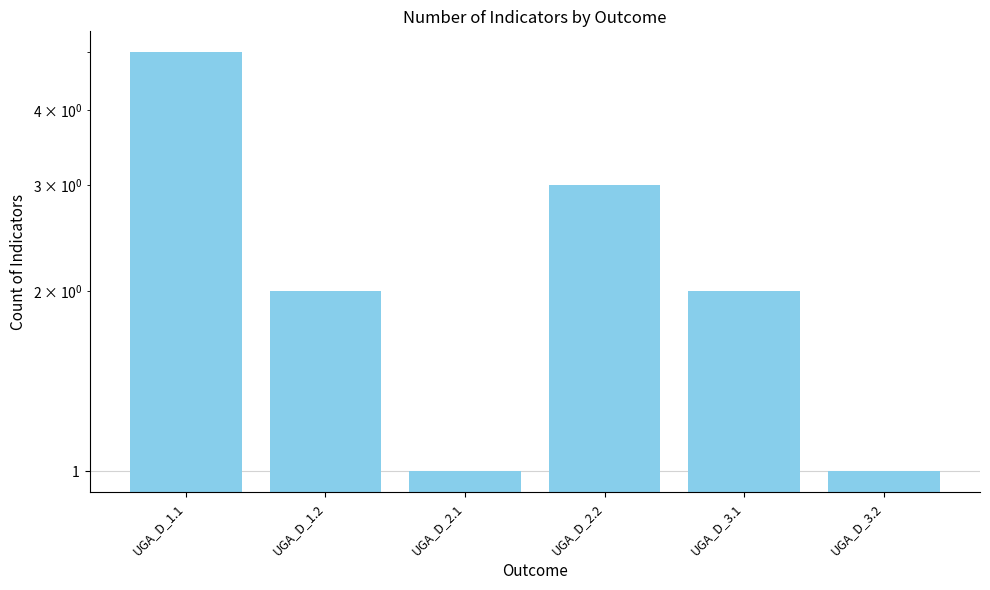

Count the values in the range 1 to 3.

5